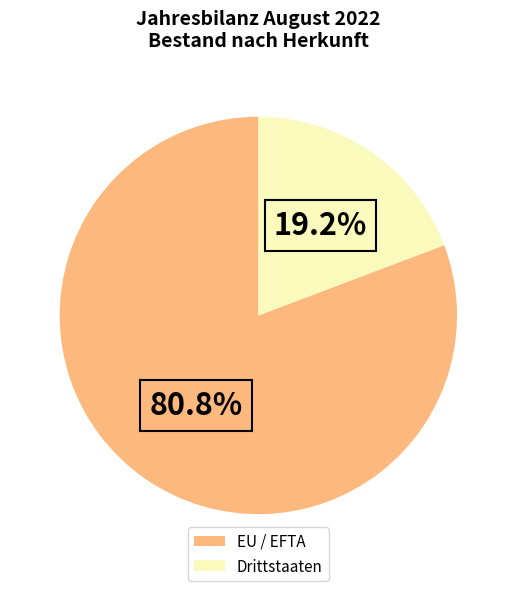

How many slices are in this pie chart?

2